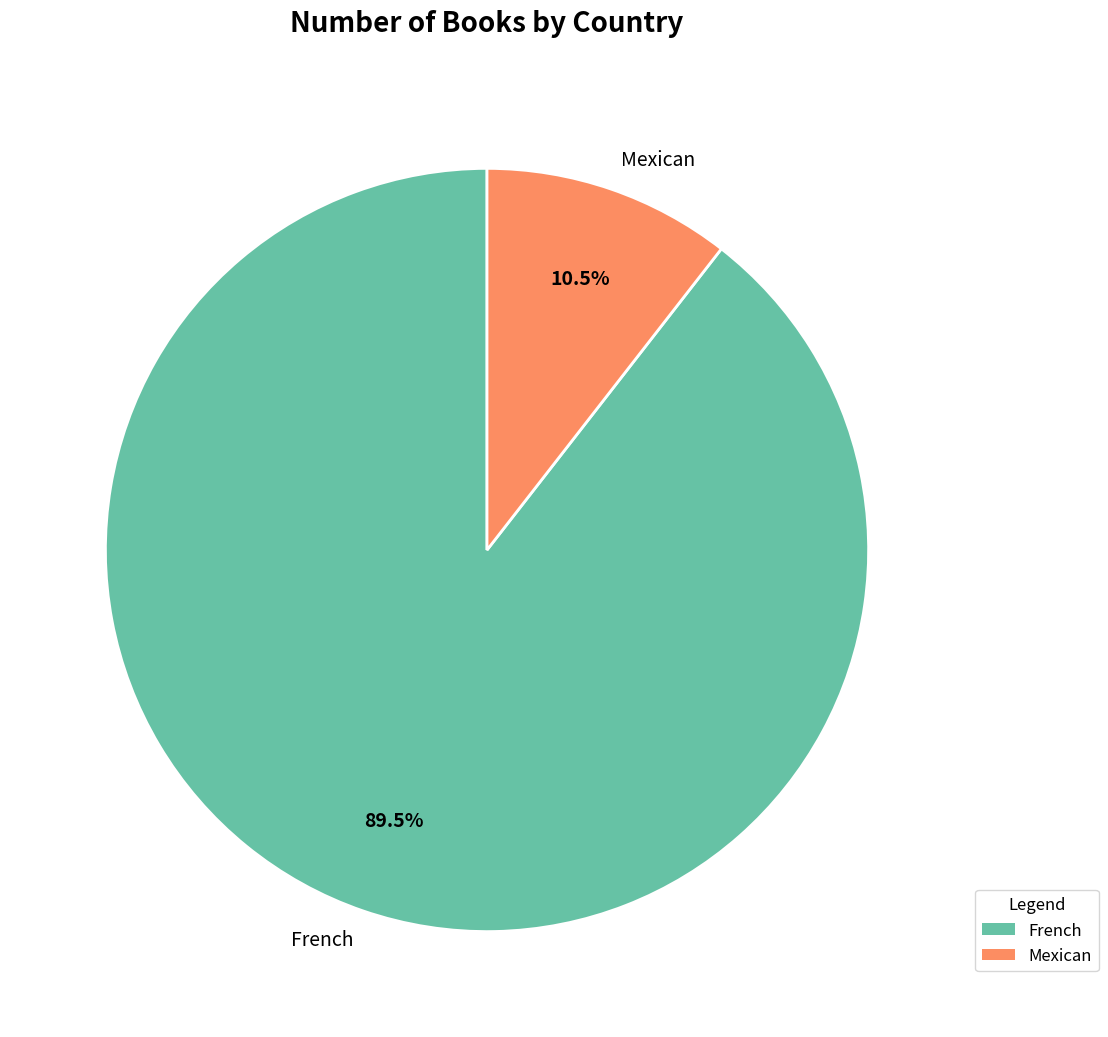

To the nearest percent, what is the difference between the Mexican and French slice percentages?

79%